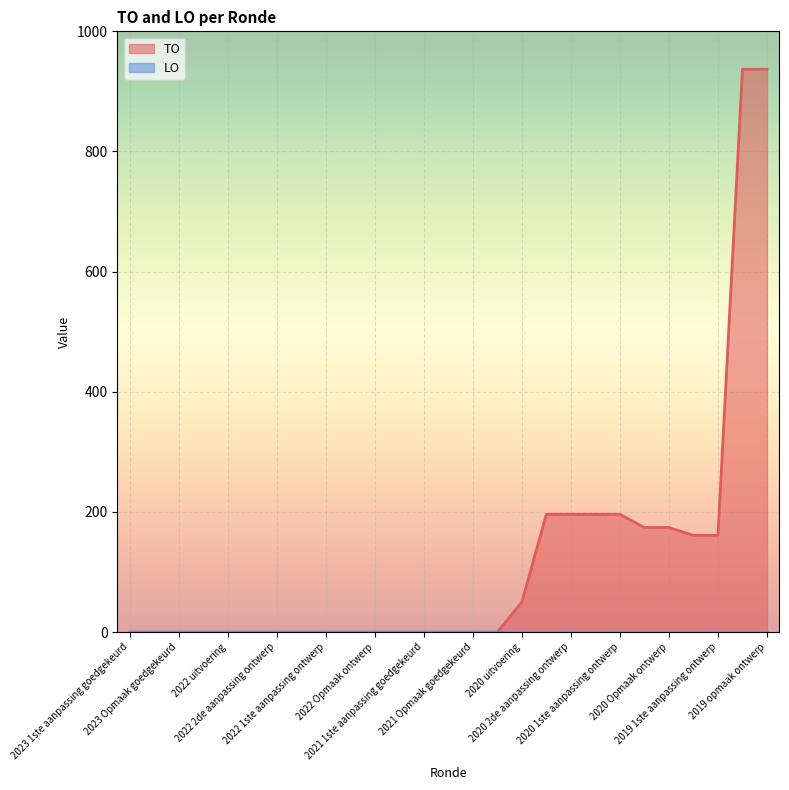

What is the difference between the maximum and minimum values?

937